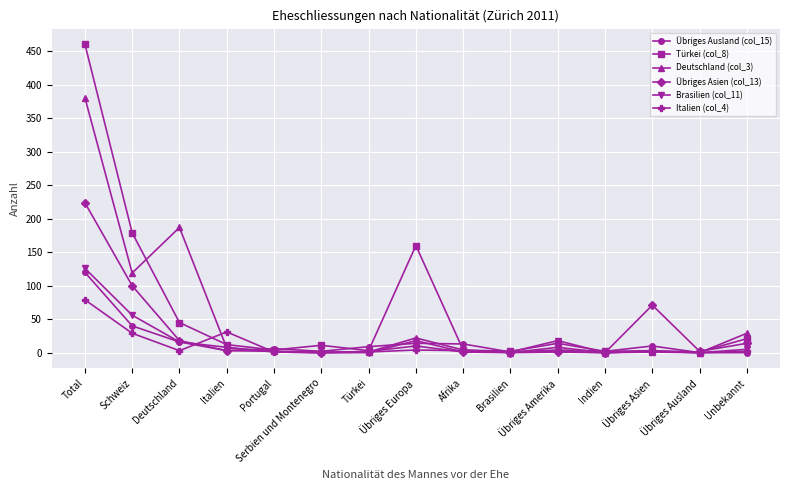

Reading left to right, transcribe all the data shown in this chart.

Übriges Ausland (col_15): 120	40	16	3	6	2	9	14	13	1	4	2	10	0	0
Türkei (col_8): 461	179	45	12	4	11	3	160	4	2	14	2	3	1	21
Deutschland (col_3): 381	119	187	7	2	1	1	22	4	0	8	0	1	0	29
Übriges Asien (col_13): 224	100	18	3	2	0	2	10	1	0	1	0	71	2	14
Brasilien (col_11): 126	56	16	8	1	0	0	18	1	1	18	0	2	0	5
Italien (col_4): 79	29	3	31	1	0	1	4	3	1	2	0	2	0	2